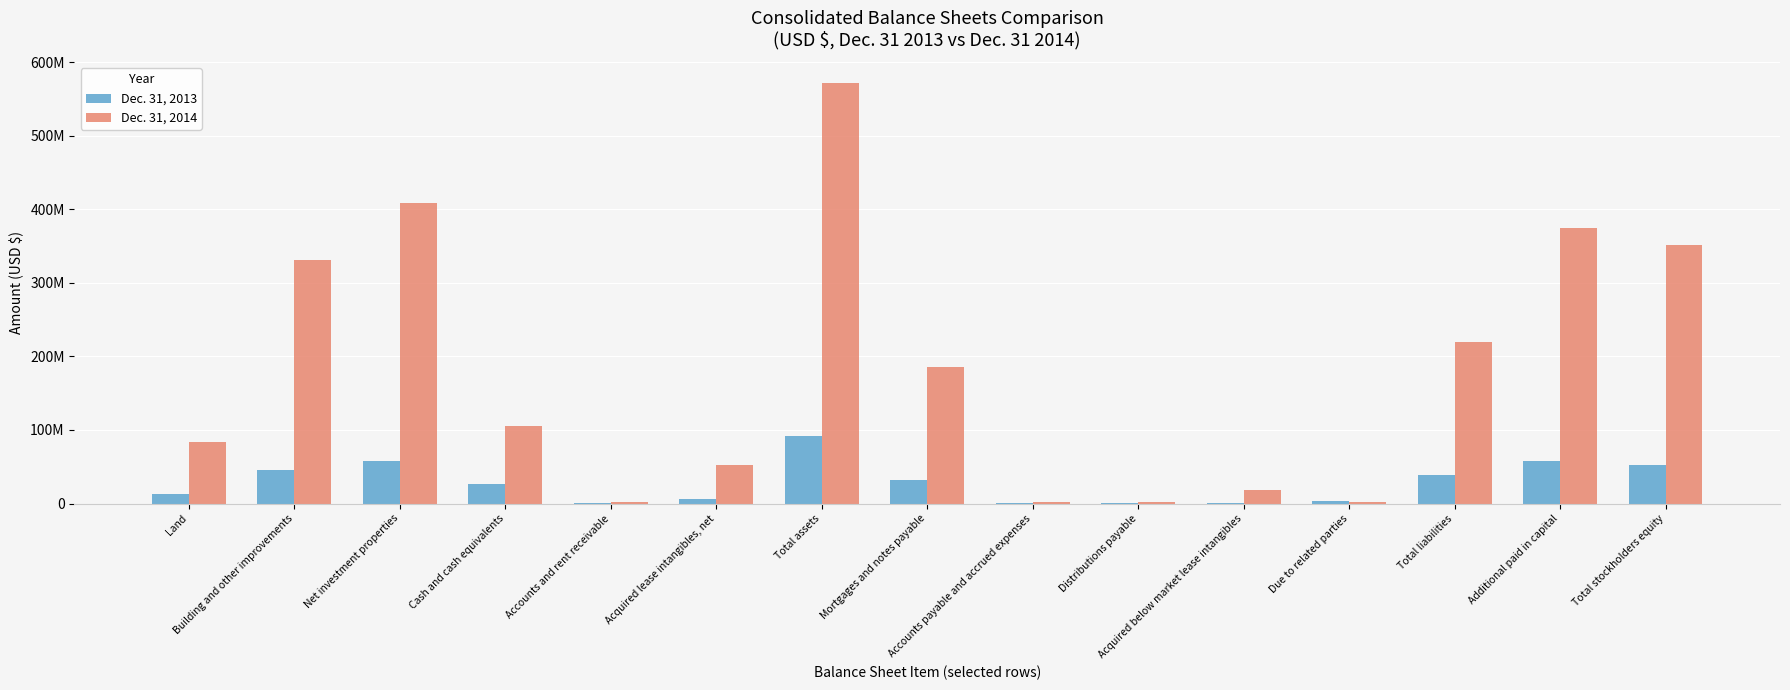

Does the chart contain stacked bars?

No